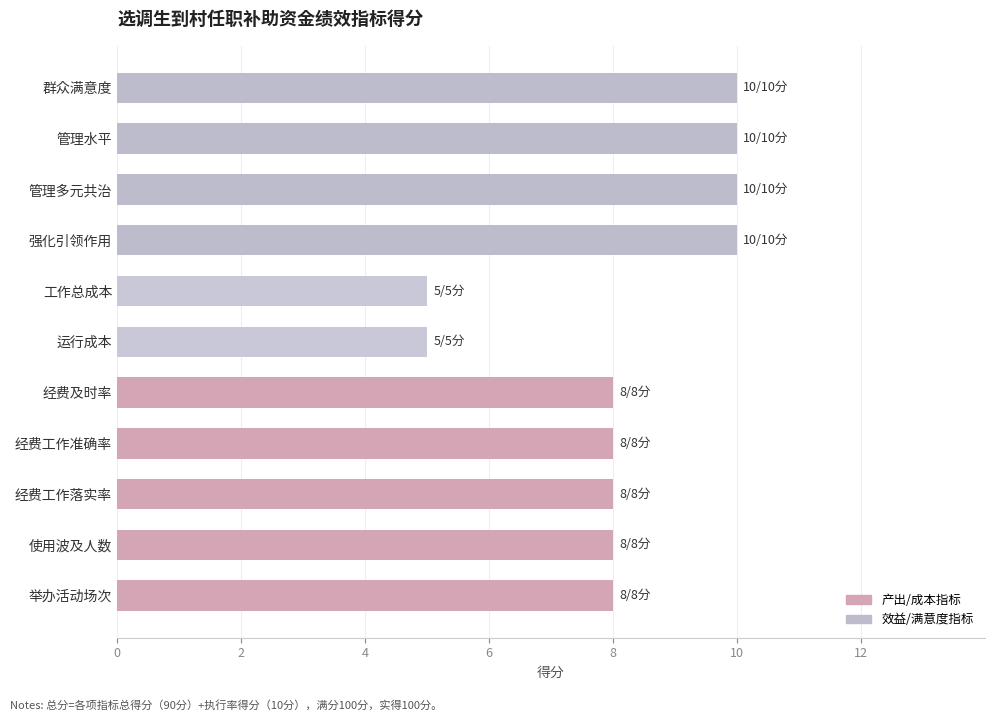

Does the chart contain stacked bars?

No